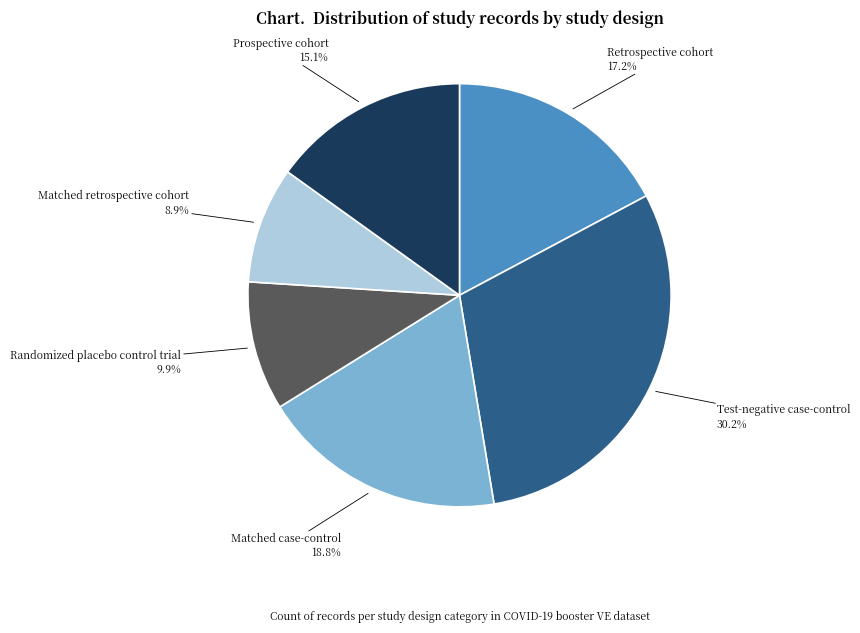

Is there any slice that represents more than half of the pie?

No